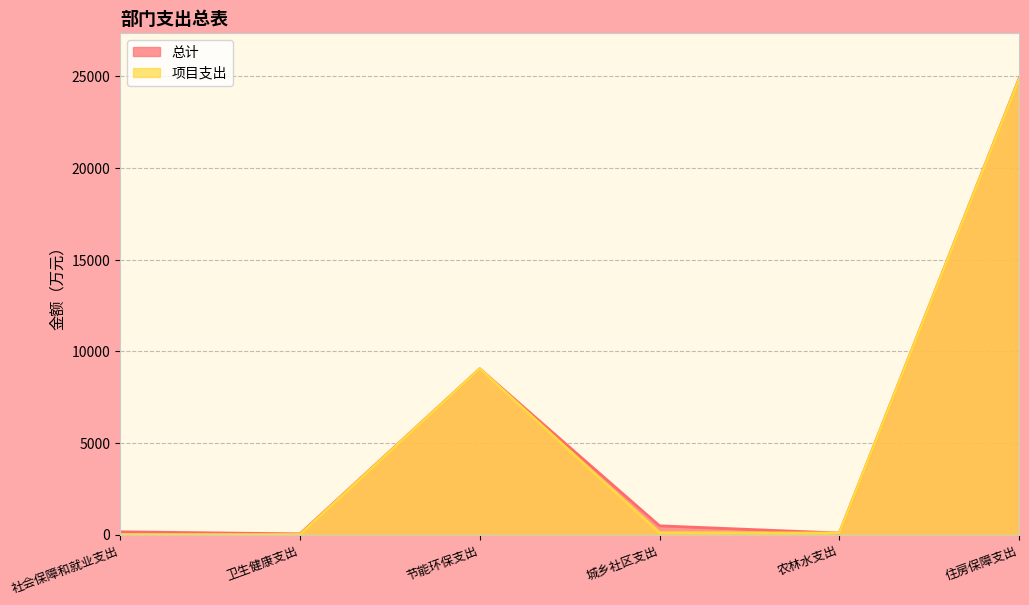

True or false: 项目支出 has more than 0 interior local peaks.

True